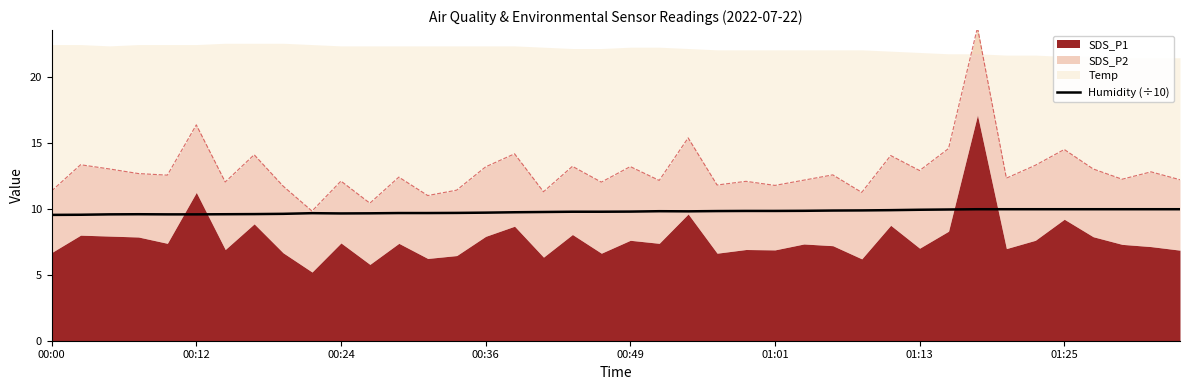

What is the minimum value for Humidity (÷10)?

9.6